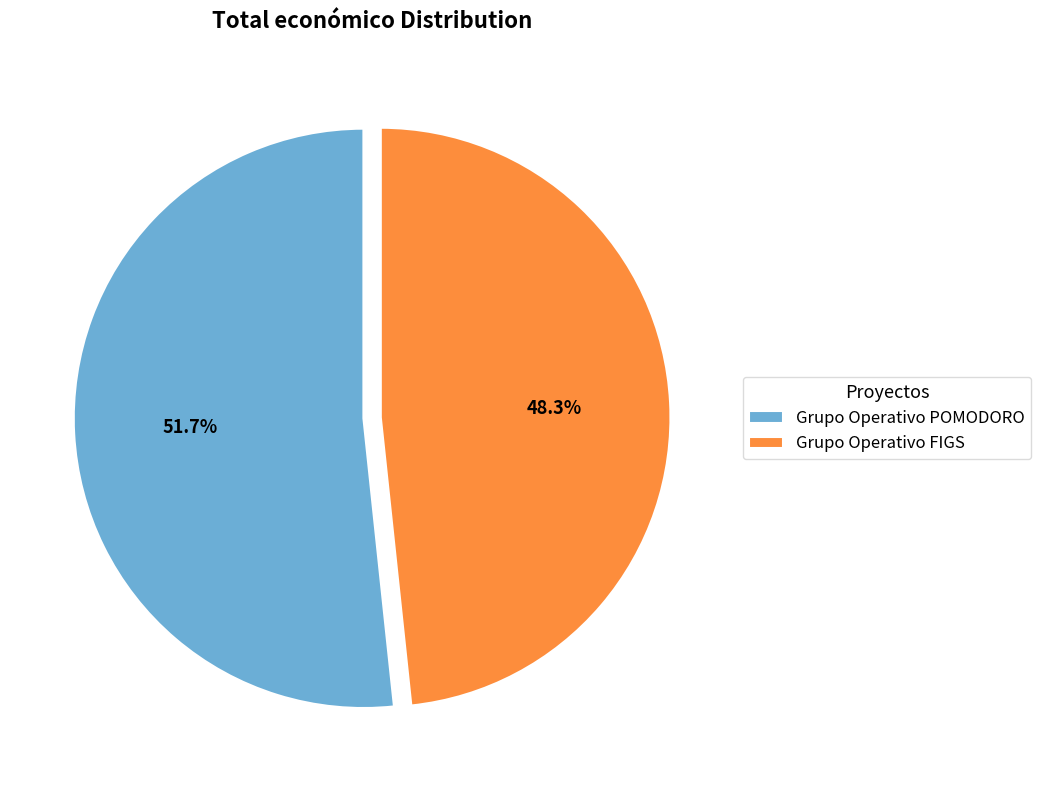

To the nearest percent, what is the difference between the largest and smallest slice percentages?

3%